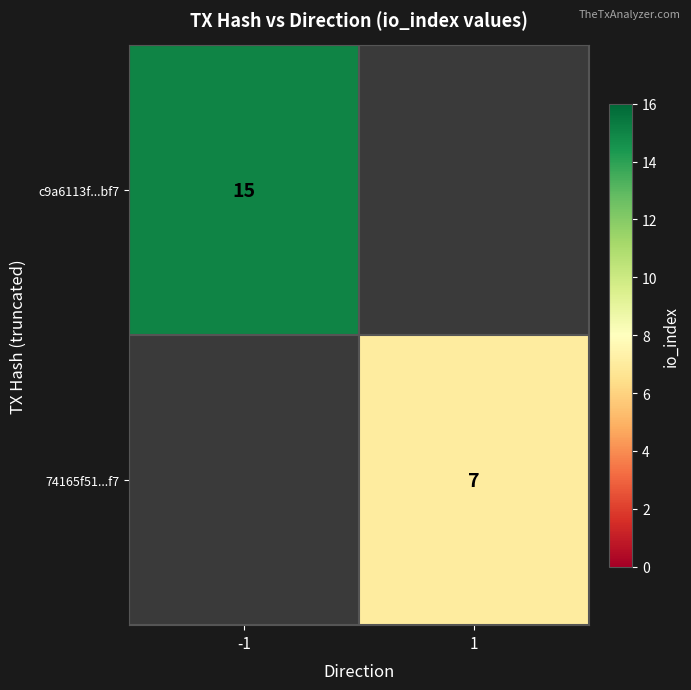

Is it true that 74165f51...f7 equals 7 at 1?

True